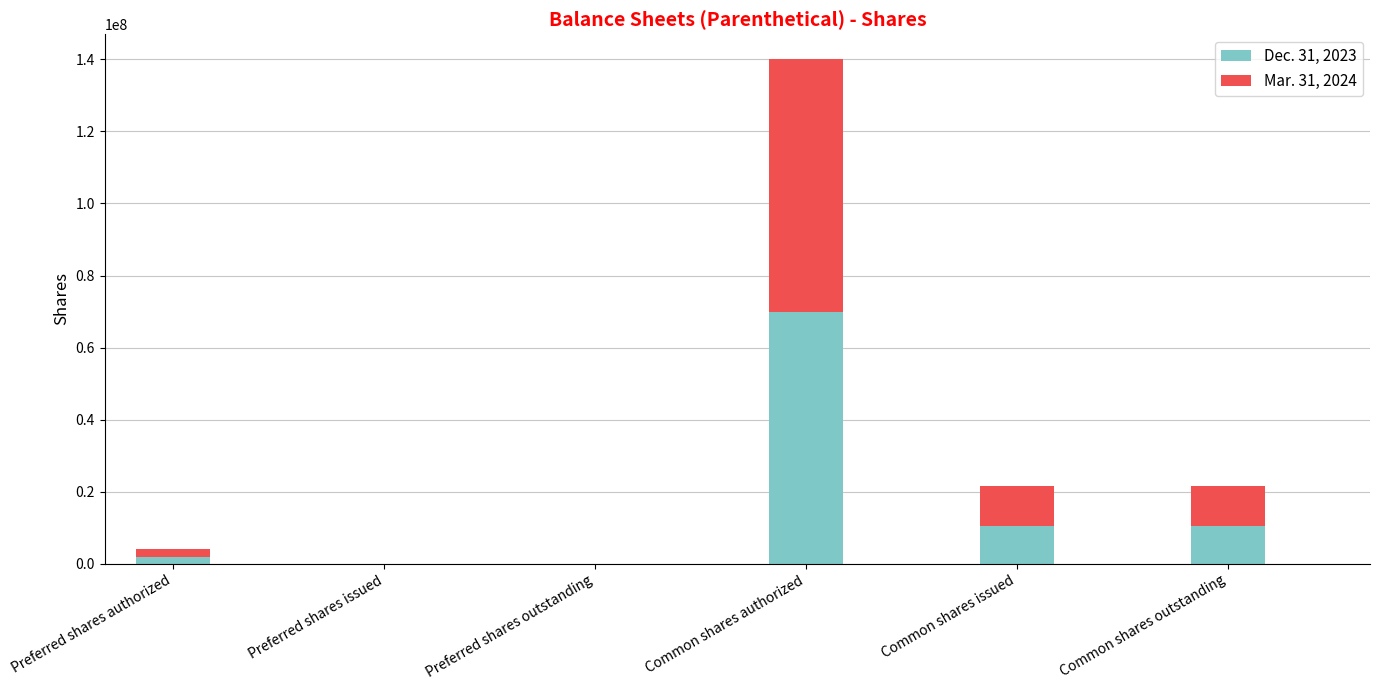

Are the bars horizontal?

No